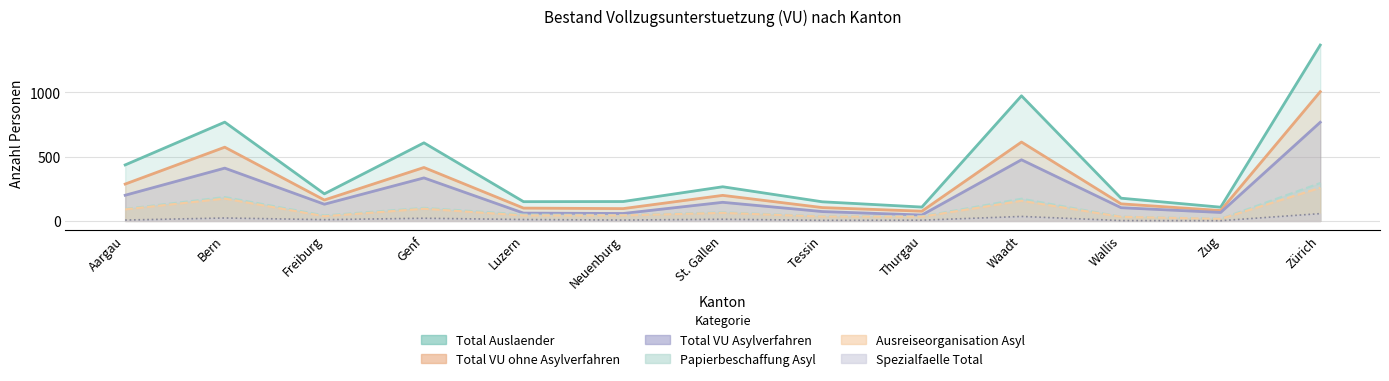

What is the minimum value shown in the chart?

2